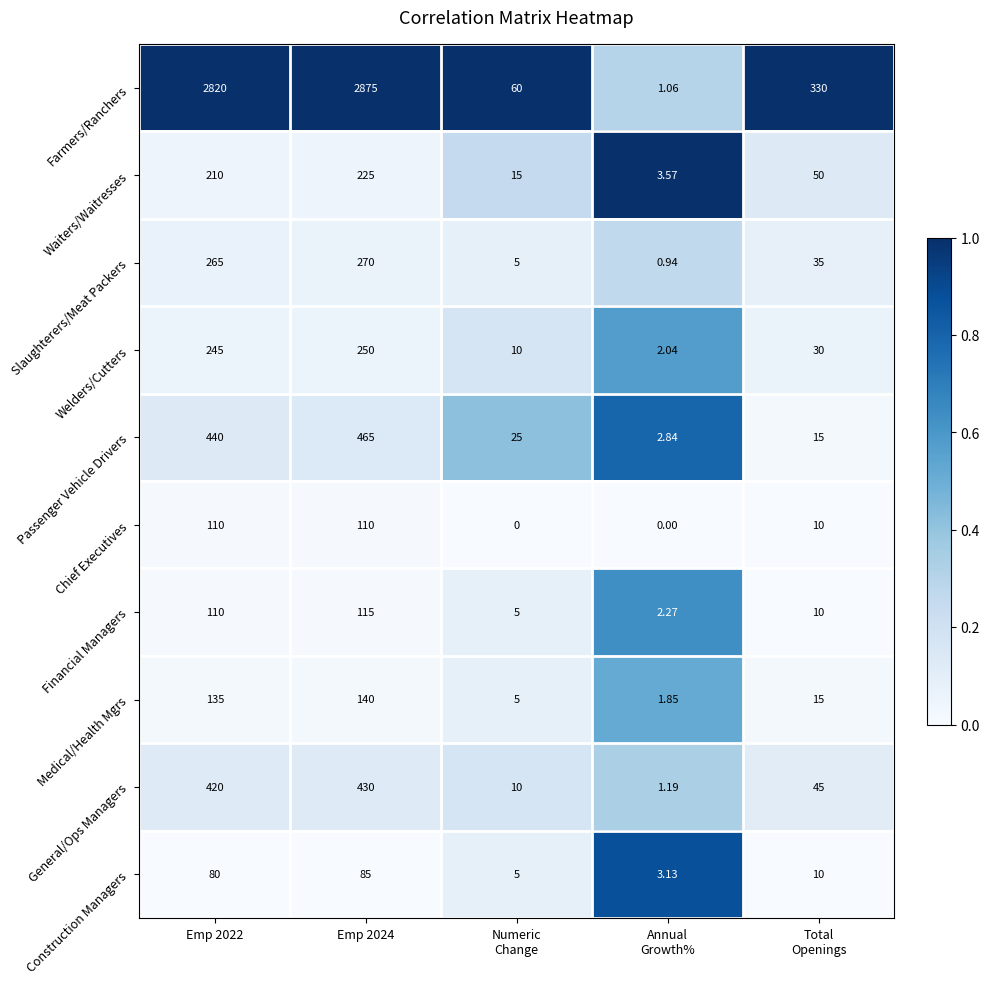

Which series has the largest total across all categories?

Farmers/Ranchers